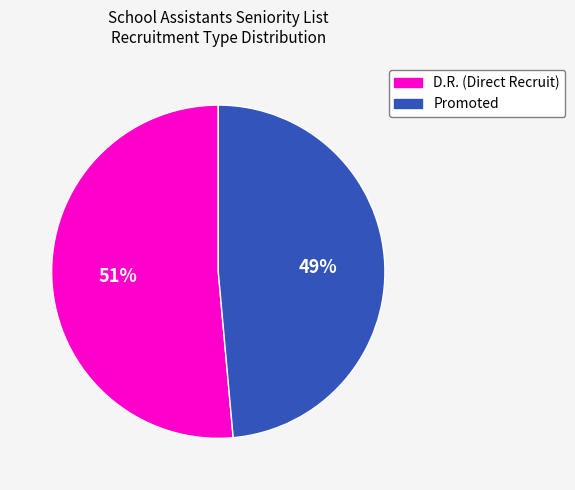

To the nearest percent, what percentage of the pie is Promoted?

49%